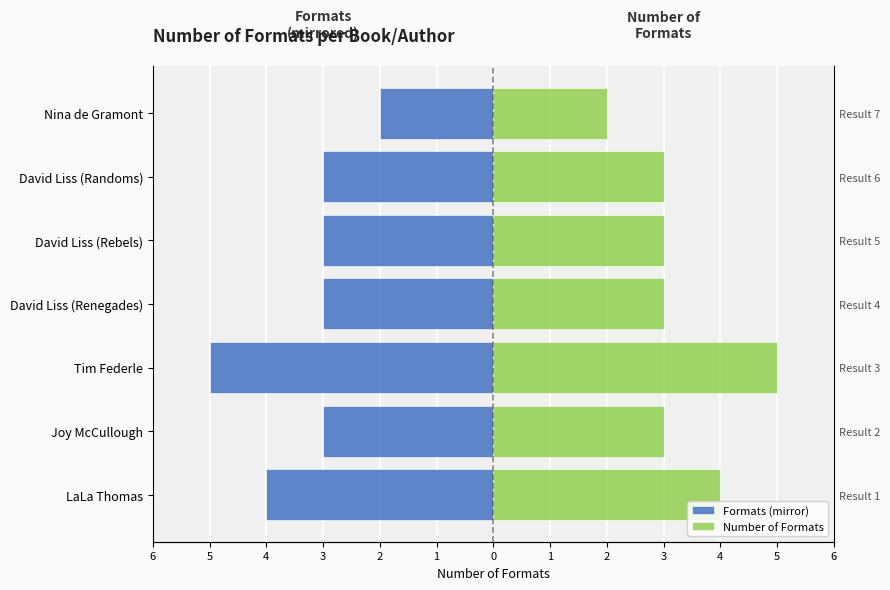

List the labels in order of Number of Formats value, smallest first.

0, 5, 3, 2, 1, 6, 4